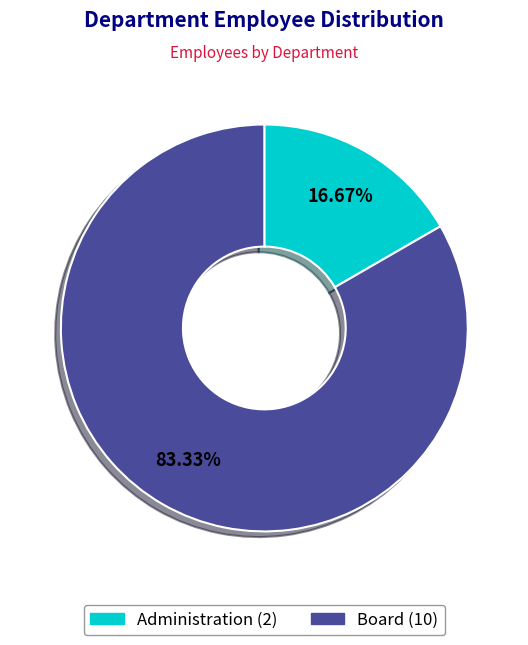

Combined, what portion of the pie is Board and Administration?

100.0%